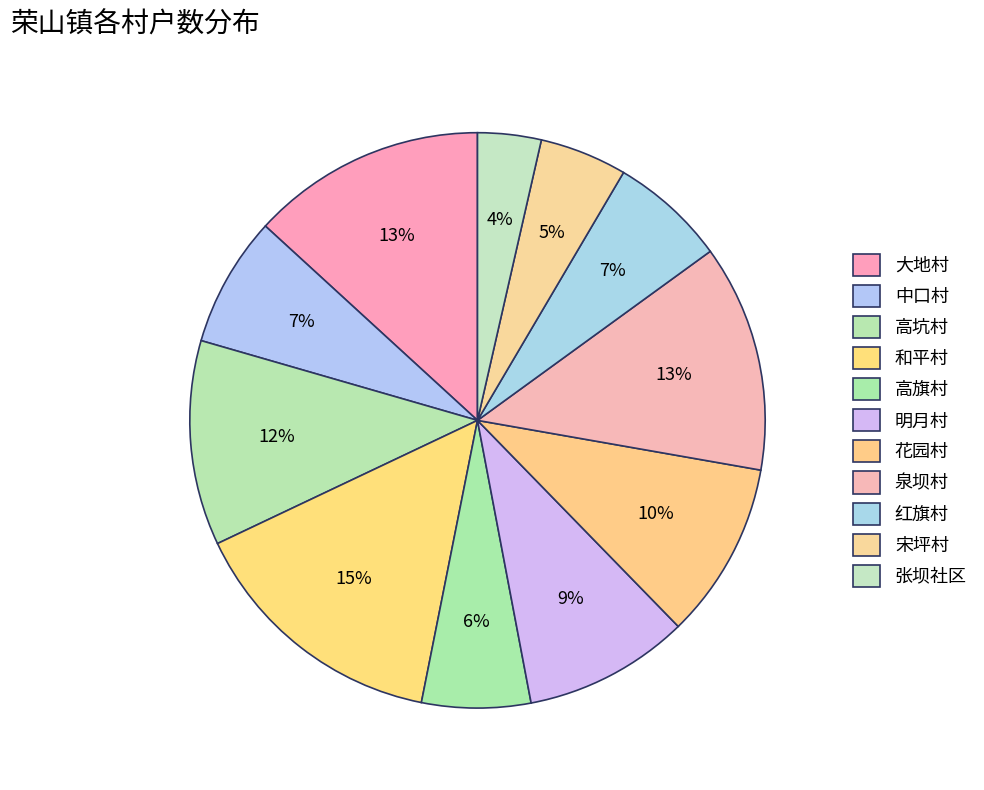

The 和平村 slice represents 15% of the pie. True or false?

True